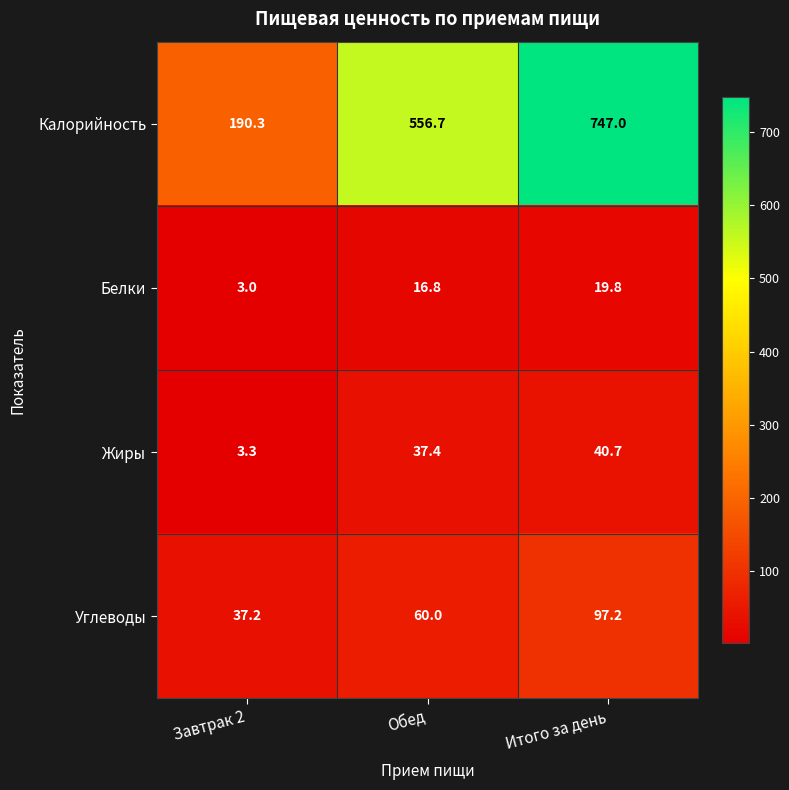

Reading left to right, transcribe all the data shown in this chart.

Калорийность: Завтрак 2=190.3	Обед=556.7	Итого за день=747.0
Белки: Завтрак 2=3.0	Обед=16.8	Итого за день=19.8
Жиры: Завтрак 2=3.3	Обед=37.4	Итого за день=40.7
Углеводы: Завтрак 2=37.2	Обед=60.0	Итого за день=97.2